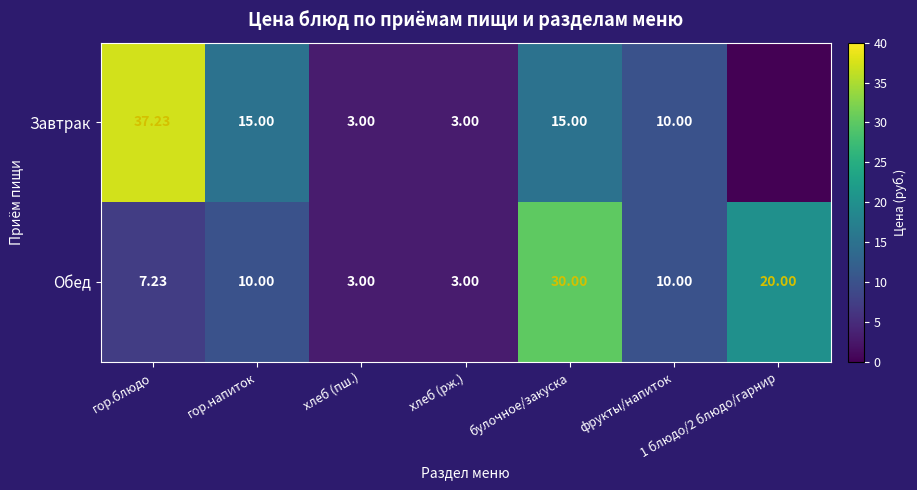

Rank the series at гор.напиток from lowest to highest value.

Обед, Завтрак